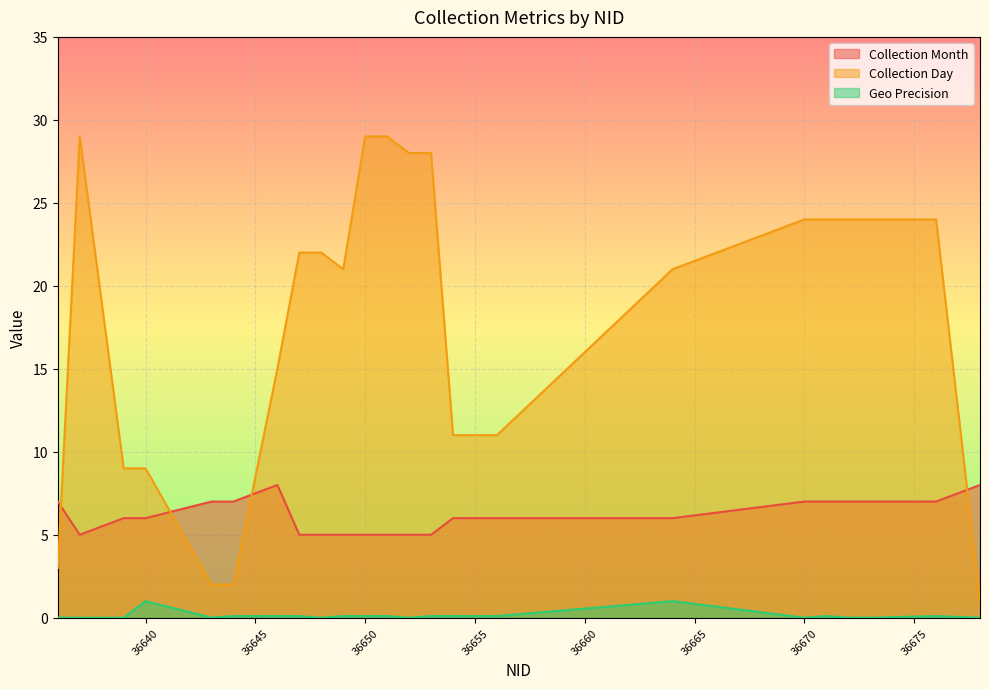

What is the average value of the Geo Precision series?

0.1